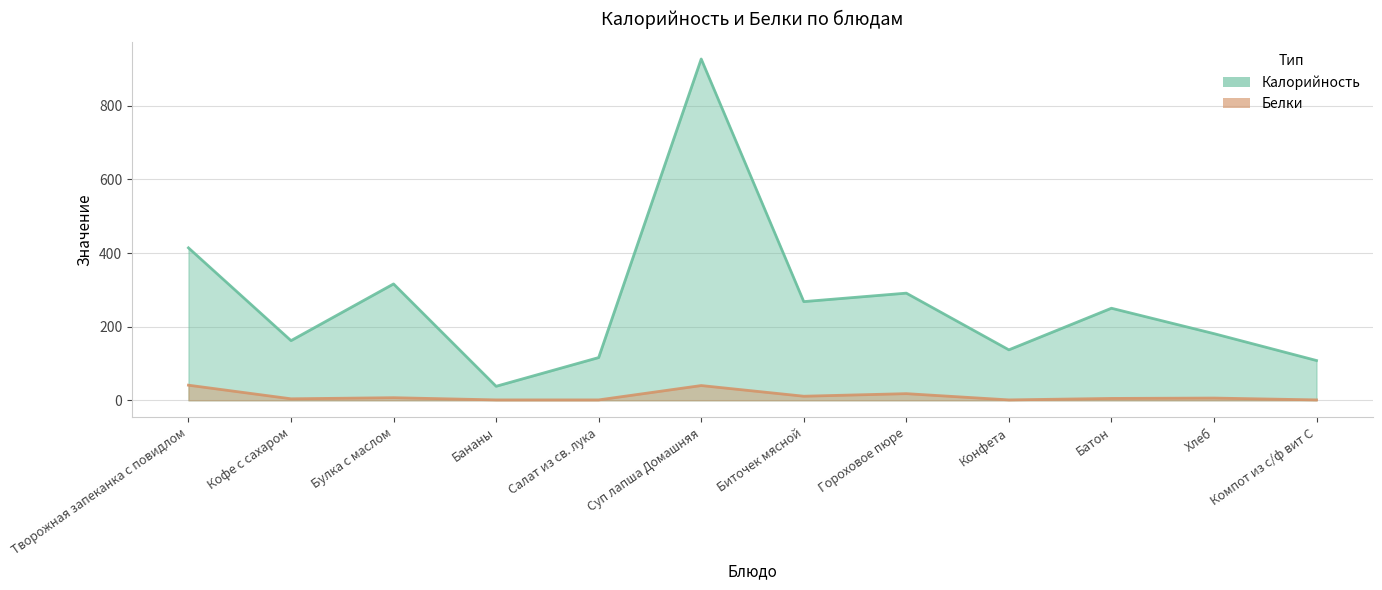

True or false: Белки has a value of 10 at Хлеб.

False